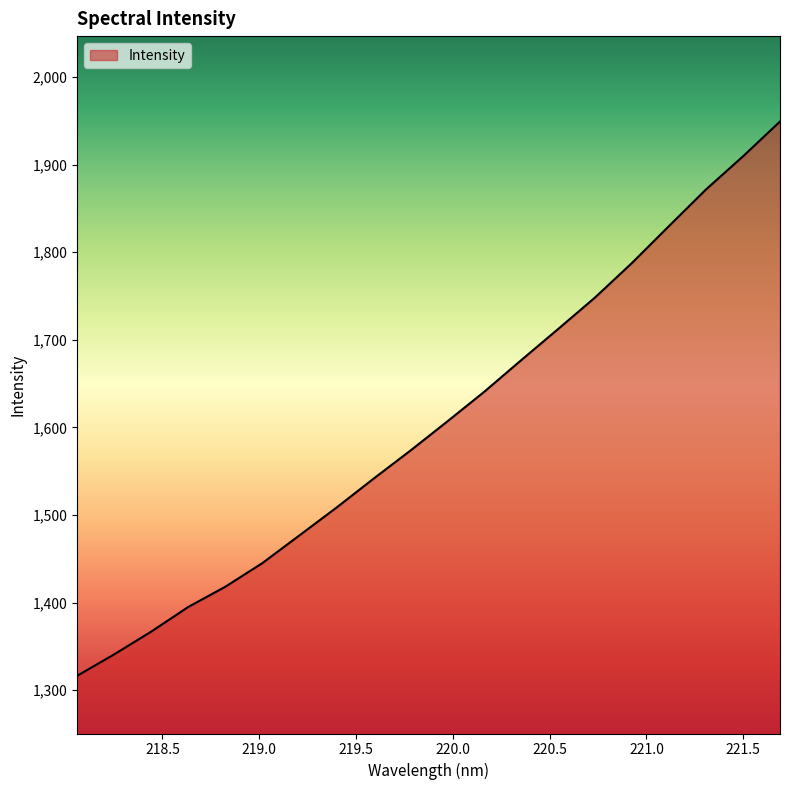

What is the difference between the maximum and minimum values?

632.7